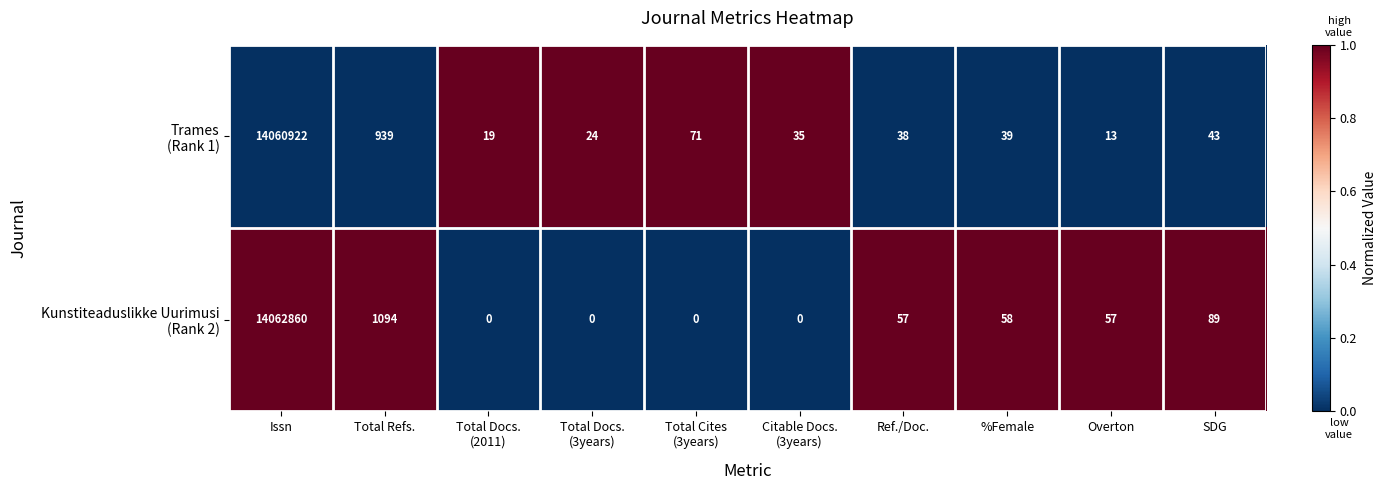

What is the maximum value shown in the chart?

14062860